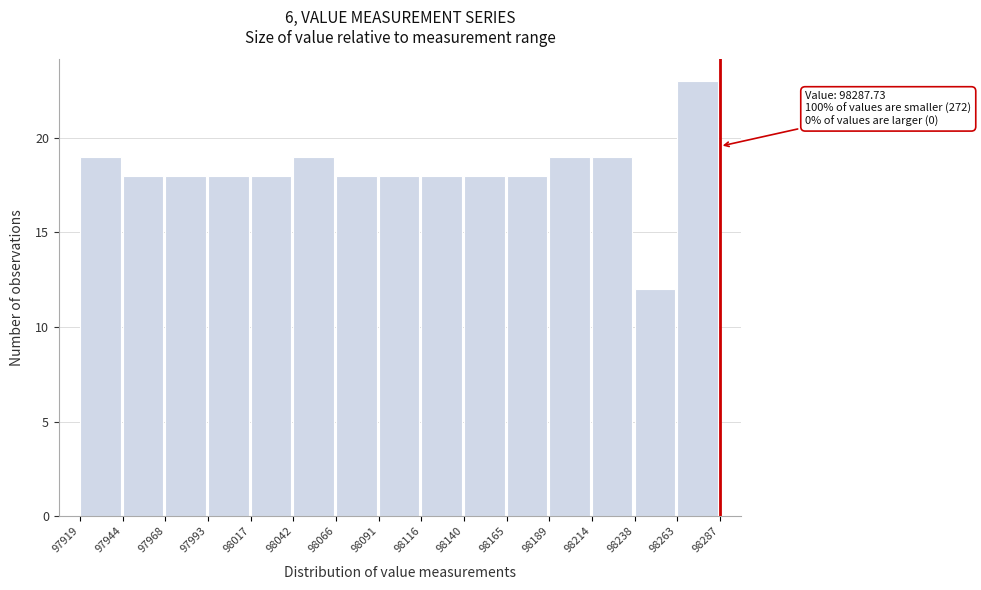

Which range on the x-axis has the tallest bar?

98263 to 98287